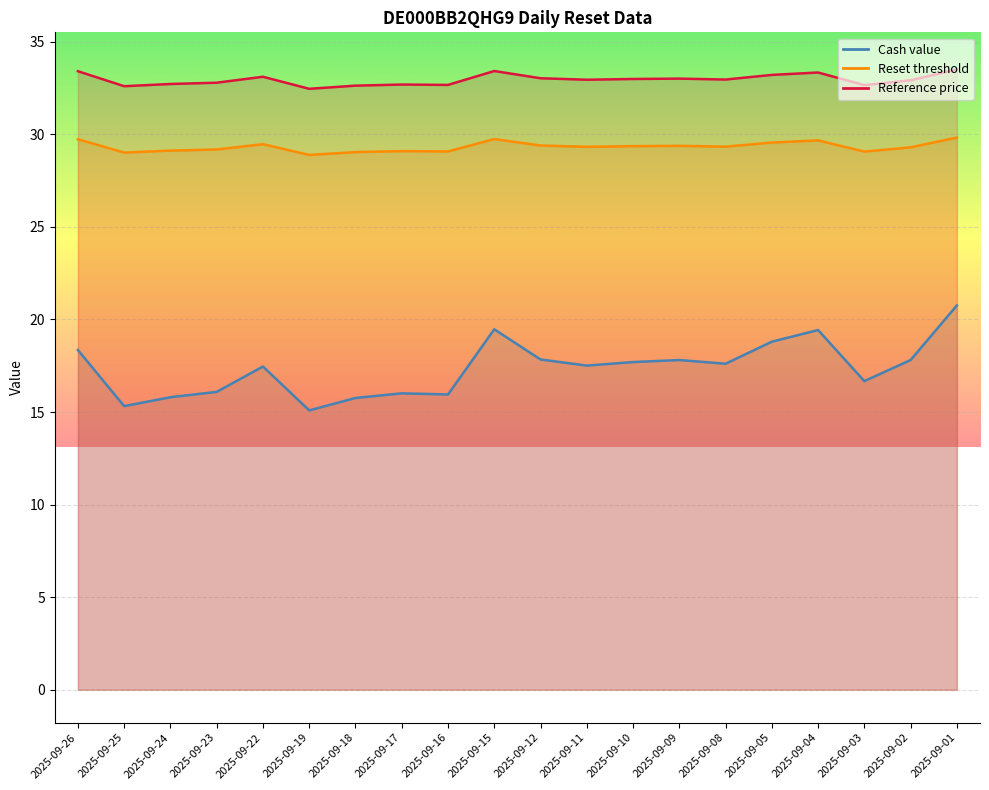

True or false: Cash value has more than 2 interior local peaks.

True